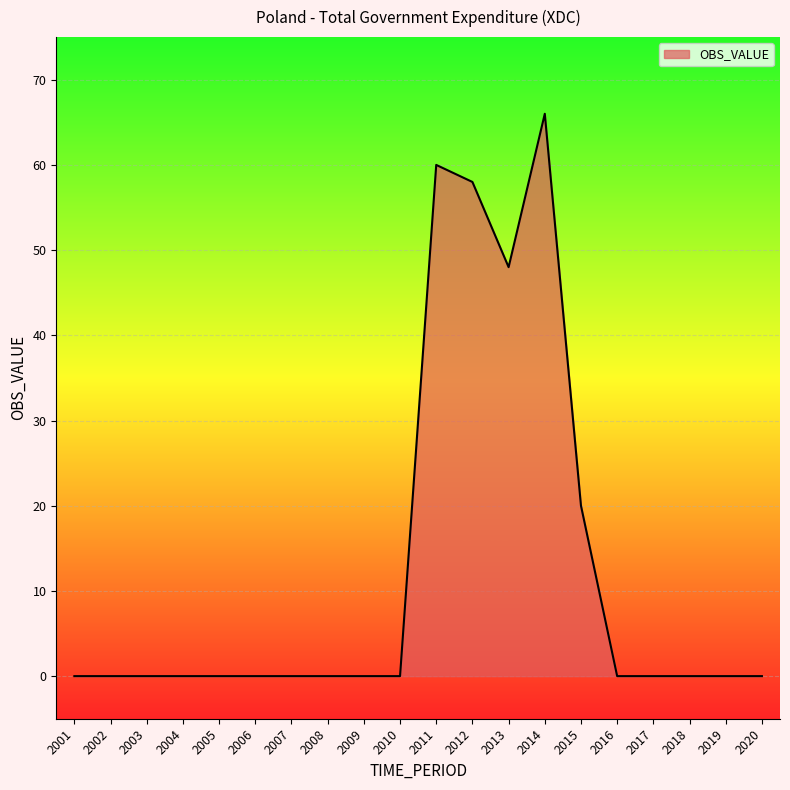

Where is the data nearest to the value 33?

2015